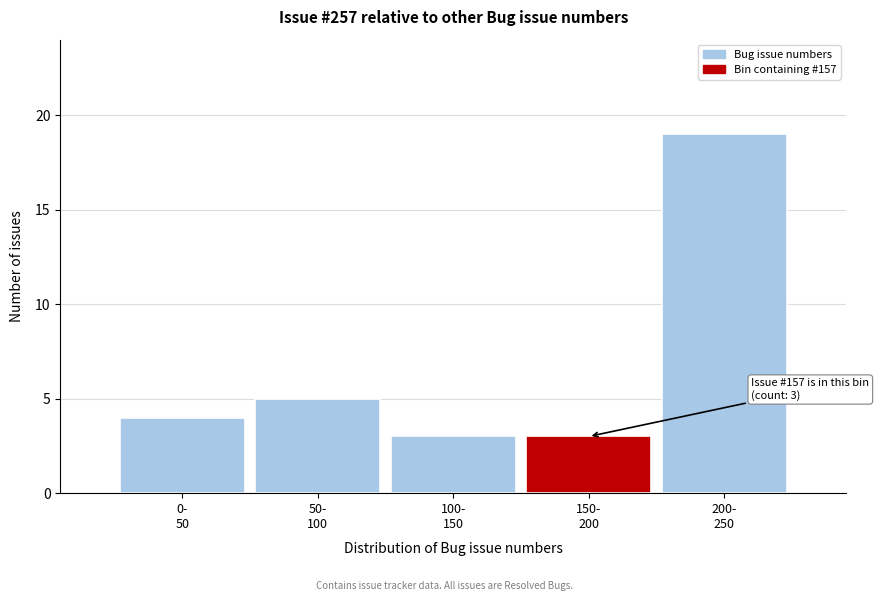

Reading right to left, extract all data points from this chart.

19	3	3	5	4